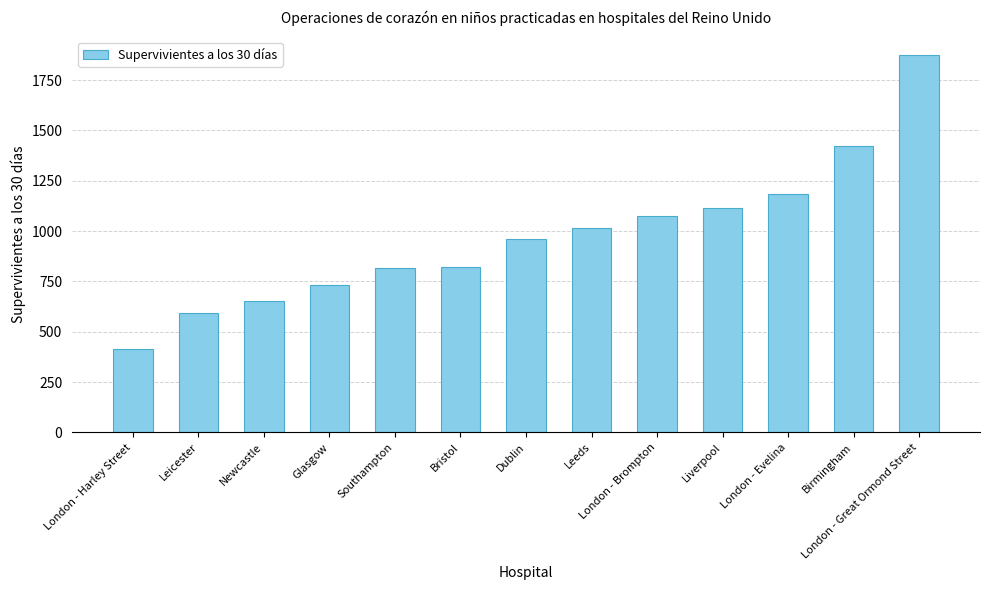

The chart shows a value of 593 at Leicester. True or false?

True